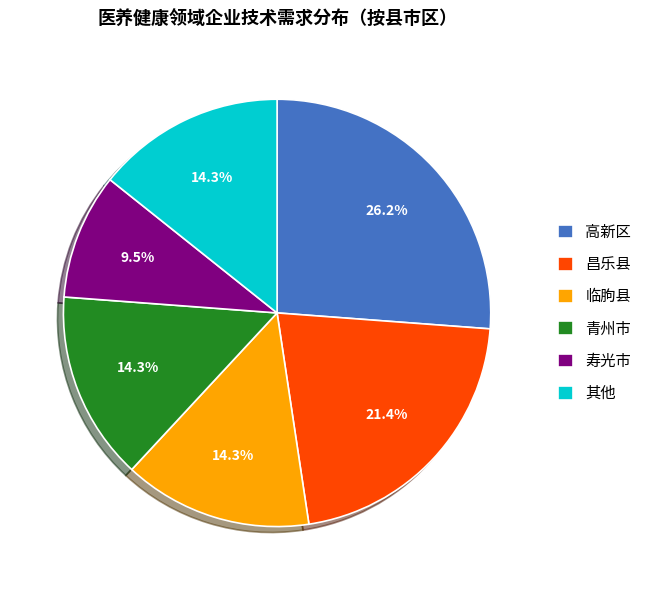

Combined, what portion of the pie is 青州市 and 昌乐县?

35.7%